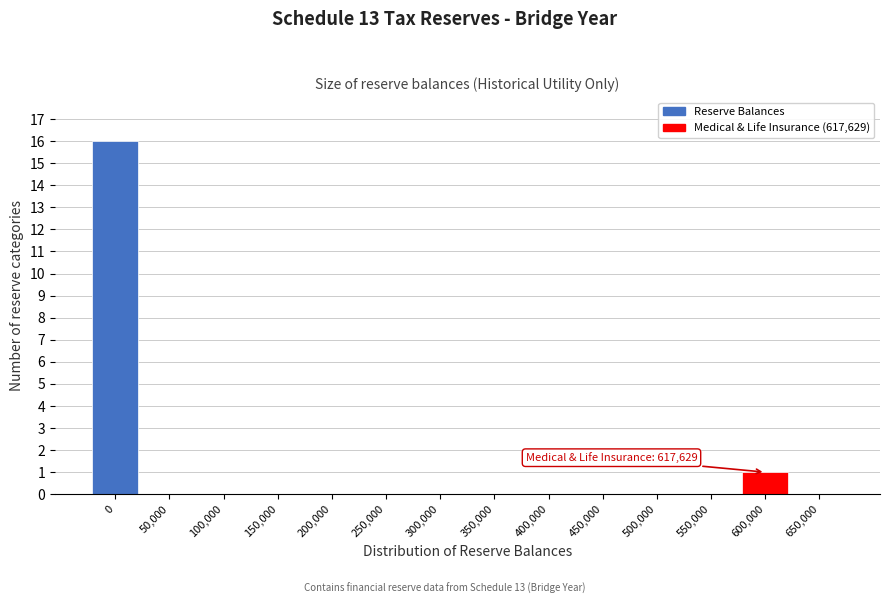

Reading left to right, what are all the values shown in this chart?

0=16	50,000=0	100,000=0	150,000=0	200,000=0	250,000=0	300,000=0	350,000=0	400,000=0	450,000=0	500,000=0	550,000=0	600,000=1	650,000=0